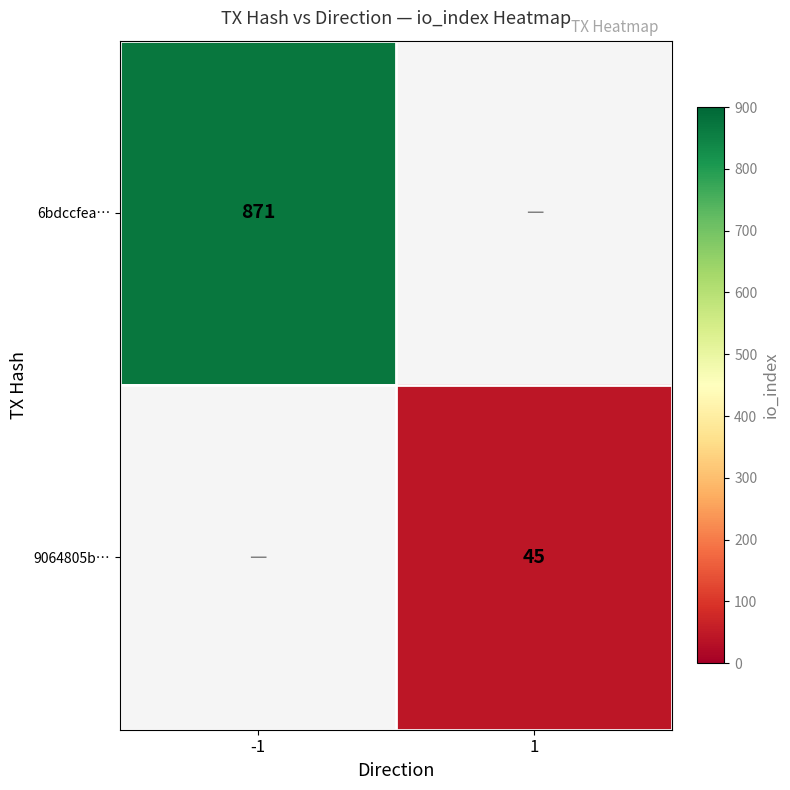

True or false: 6bdccfea… has a value of 871 at -1.

True